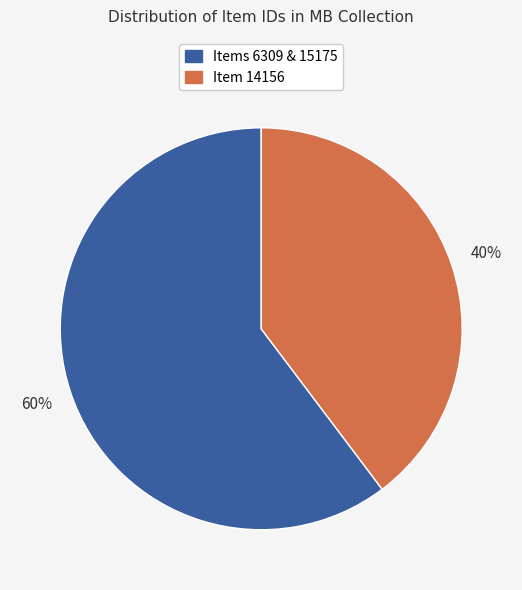

To the nearest percent, what is the average slice percentage?

50%